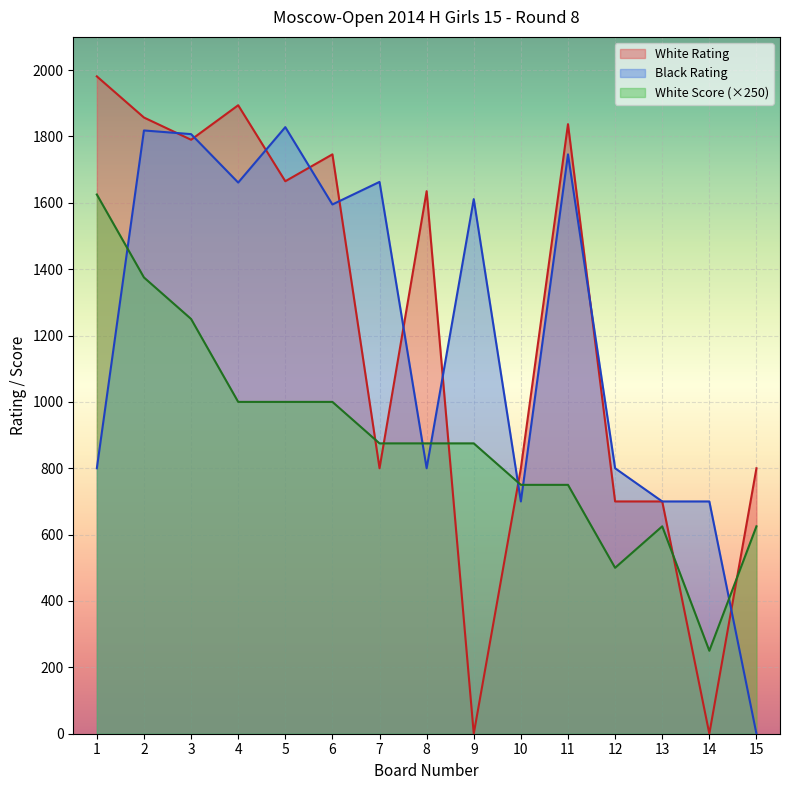

True or false: White Rating has a value of 2630 at 6.

False